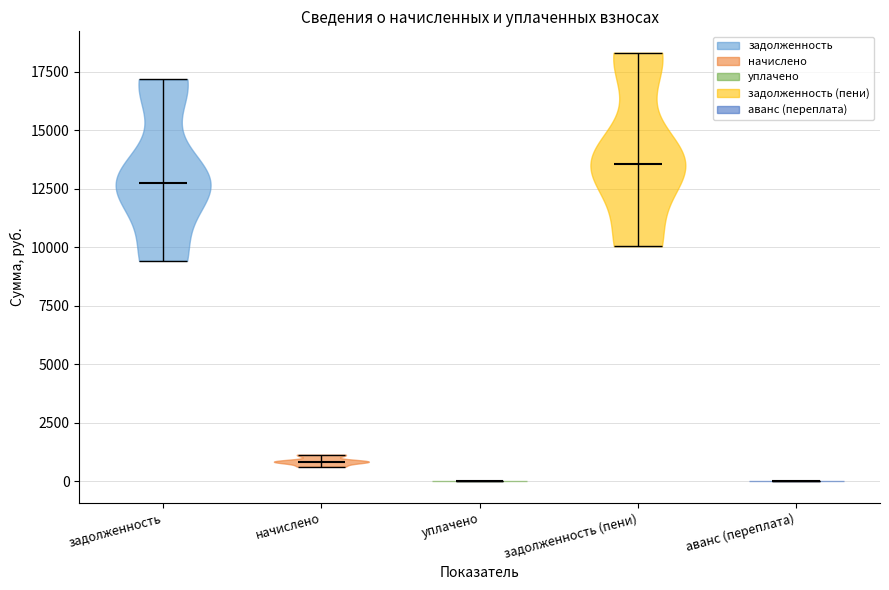

Reading left to right, read every violin against the y-axis: where its median line is, and the lowest and highest points it reaches. The values are not printed on the chart, so give them approximately, as read against the axis.

задолженность: median line 12500, lowest point 9500, highest point 17000
начислено: median line 1000, lowest point 500, highest point 1000
уплачено: median line 0, lowest point 0, highest point 0
задолженность (пени): median line 13500, lowest point 10000, highest point 18500
аванс (переплата): median line 0, lowest point 0, highest point 0